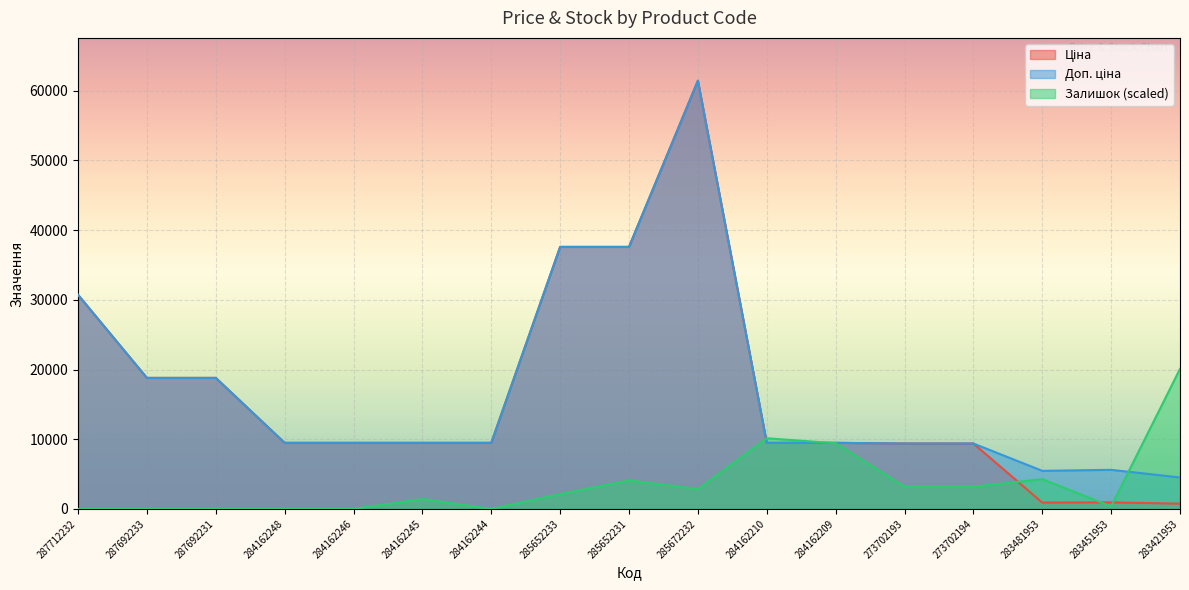

Is it true that Ціна equals 18796.8 at 287692231?

True